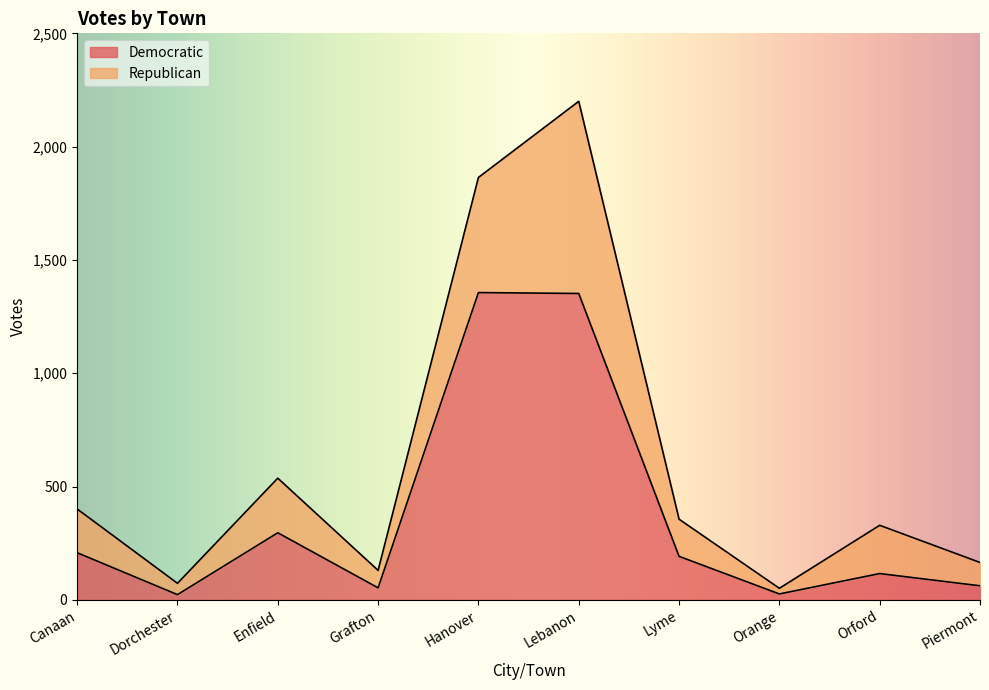

At which label is the value closest to 689?

Enfield